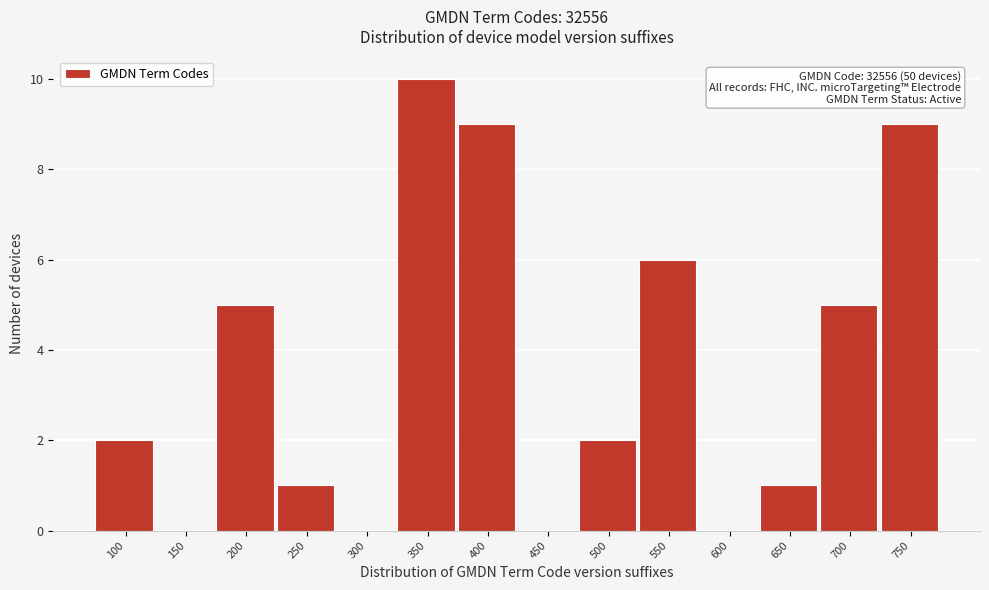

Reading left to right, transcribe all the data shown in this chart.

100=2	150=0	200=5	250=1	300=0	350=10	400=9	450=0	500=2	550=6	600=0	650=1	700=5	750=9